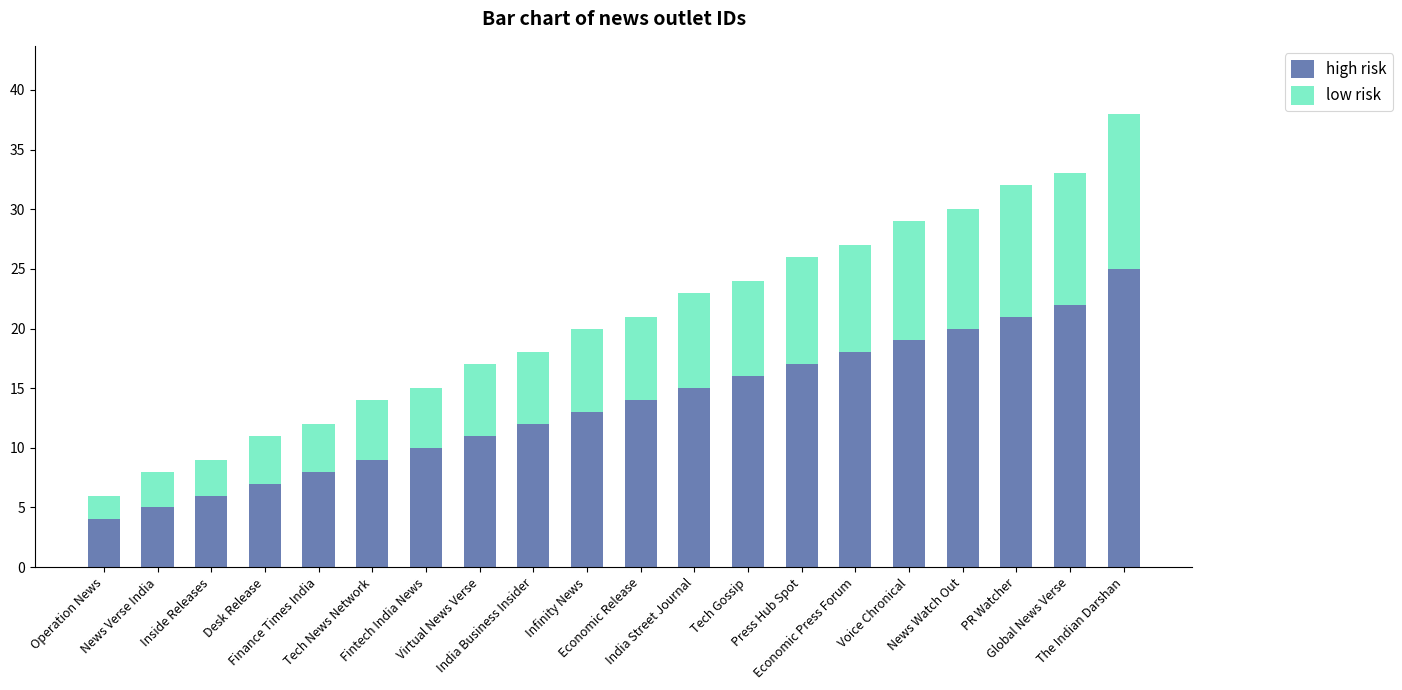

Are the bars horizontal?

No